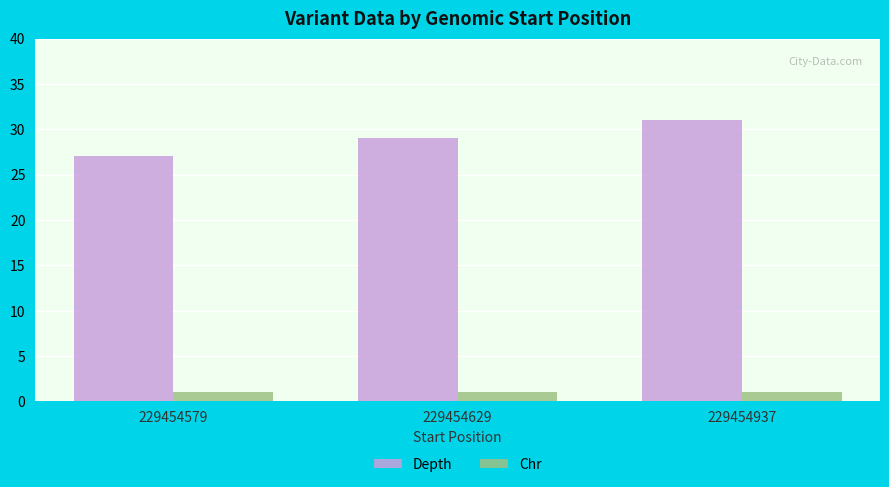

What is the difference between the maximum and minimum values in the Depth series?

4